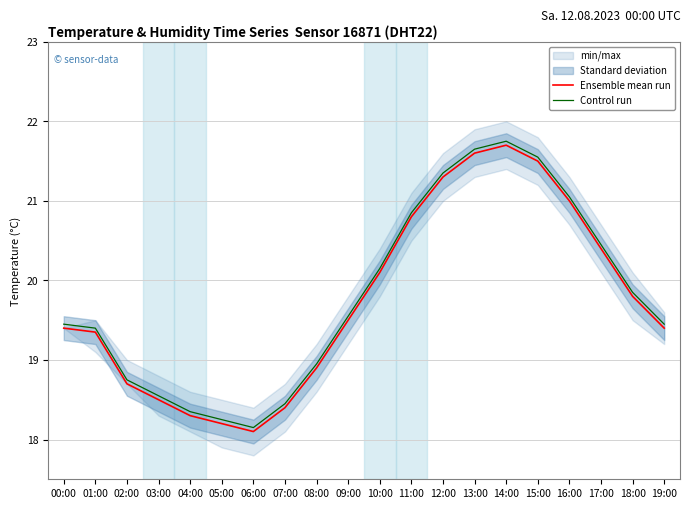

Where is the first local maximum for Control run?

14:00